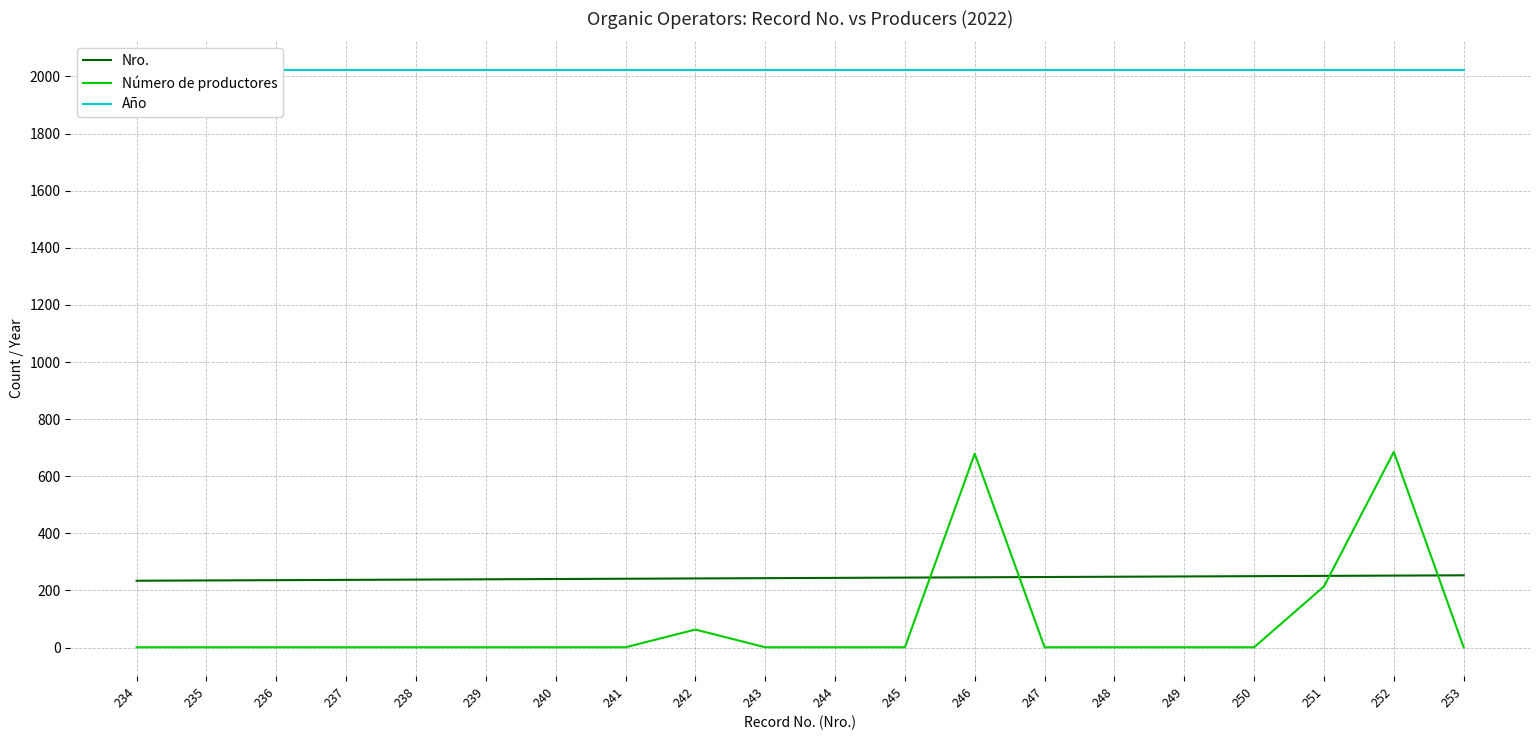

What are all the series names shown in the legend?

Nro., Número de productores, Año